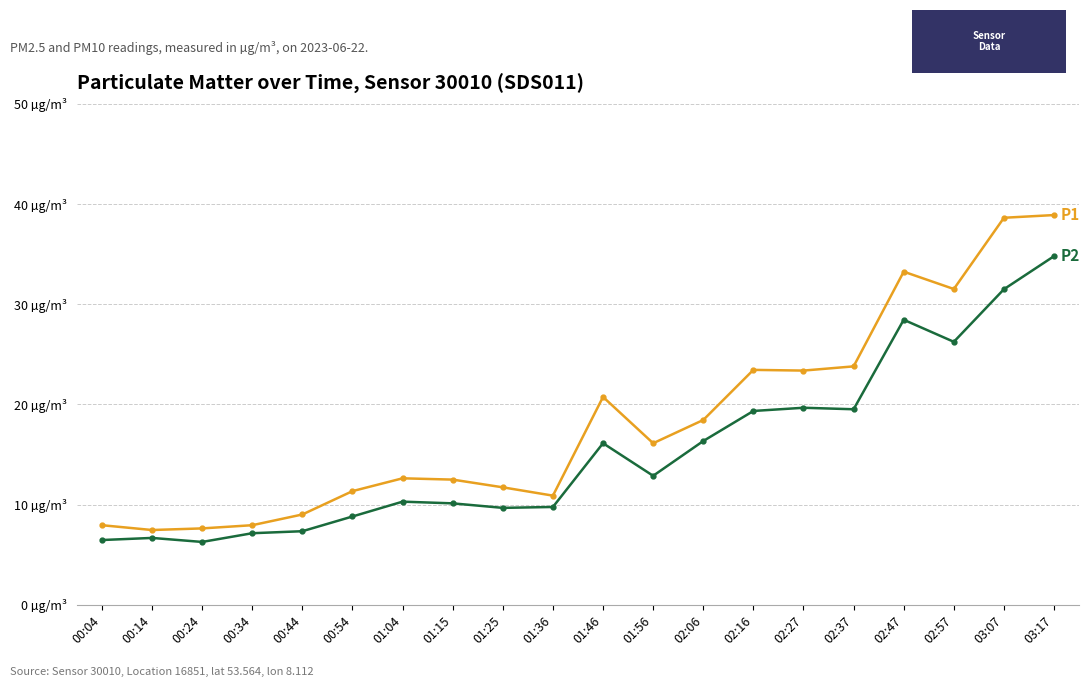

Is this an area chart (filled region under the line)?

No